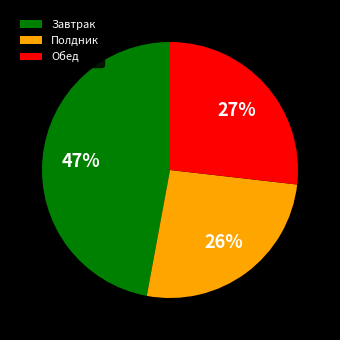

To the nearest percent, what is the difference between the largest and smallest slice percentages?

21%